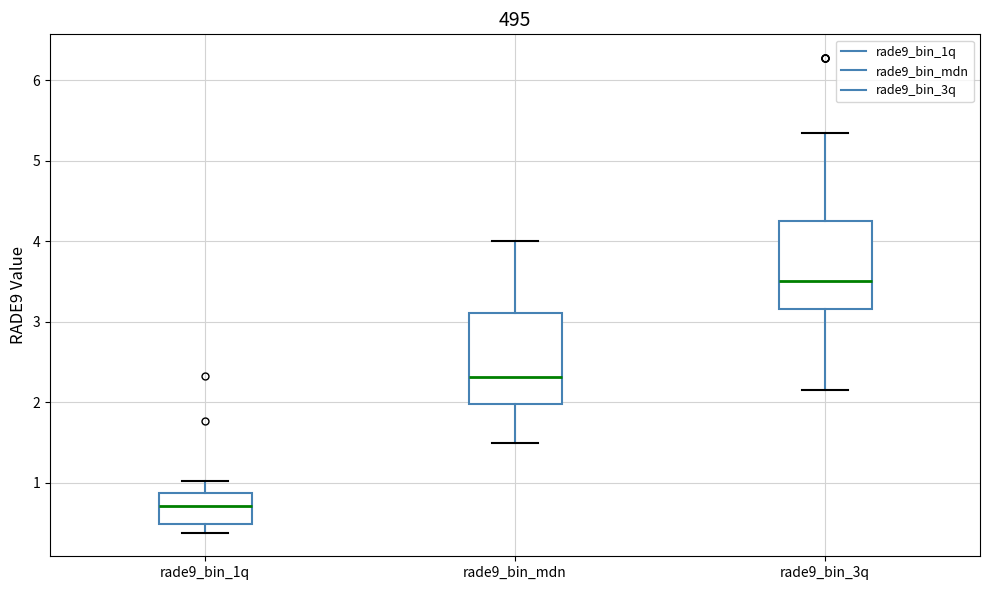

Which box has the highest median line?

rade9_bin_3q